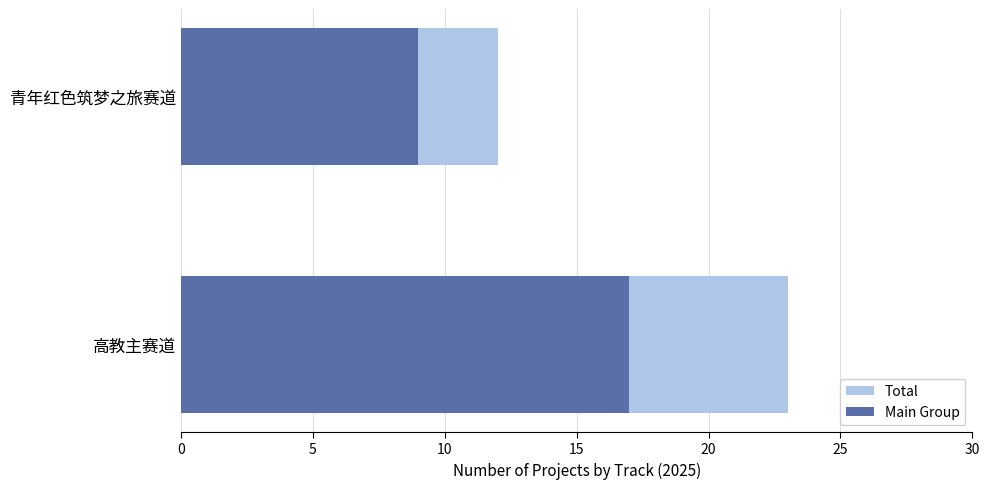

The Main Group series shows 4 at 青年红色筑梦之旅赛道. True or false?

False